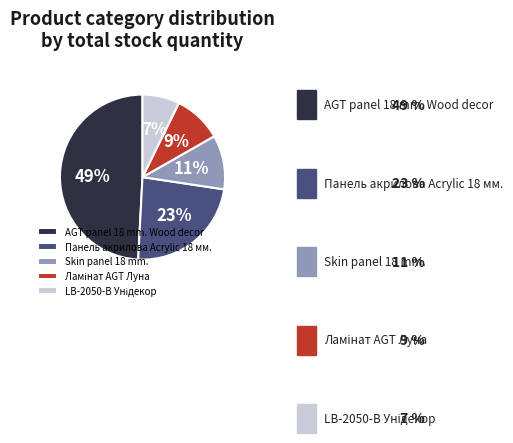

Which category has the biggest portion of the pie?

AGT panel 18 mm.
Wood decor